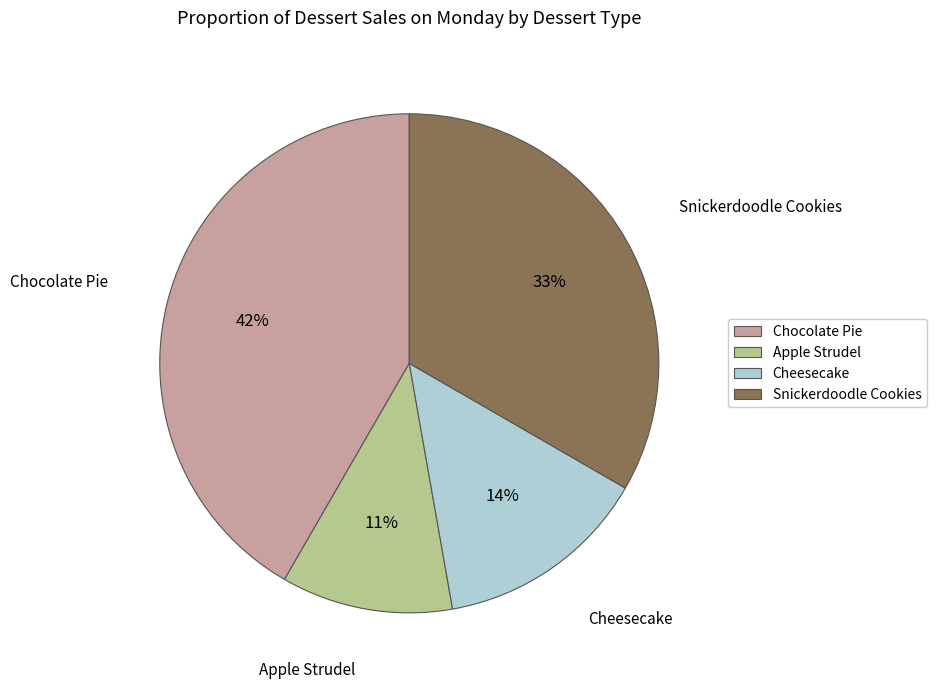

Between Apple Strudel and Cheesecake, which is larger?

Cheesecake